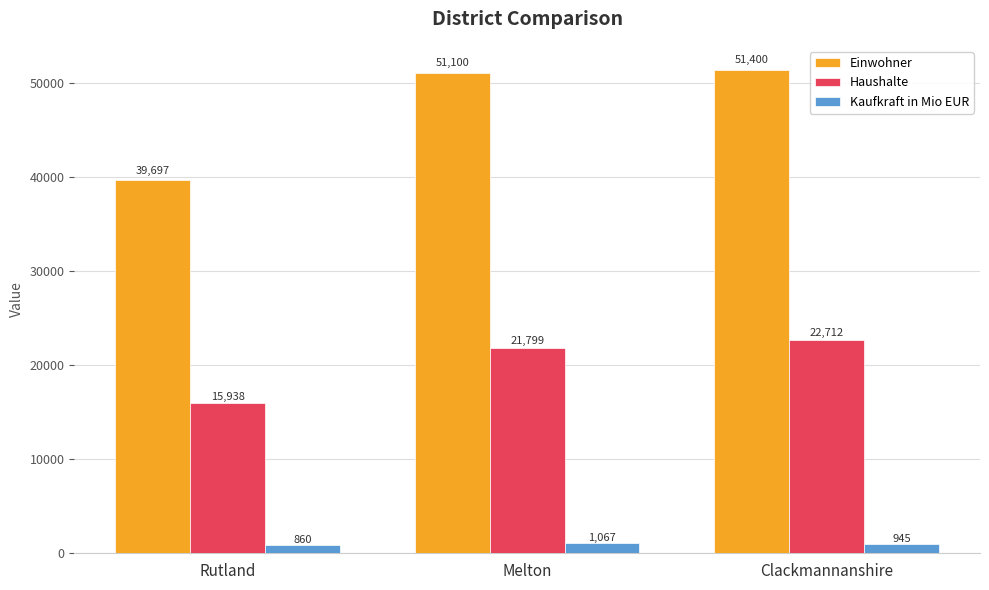

Which series has the largest total across all categories?

Einwohner